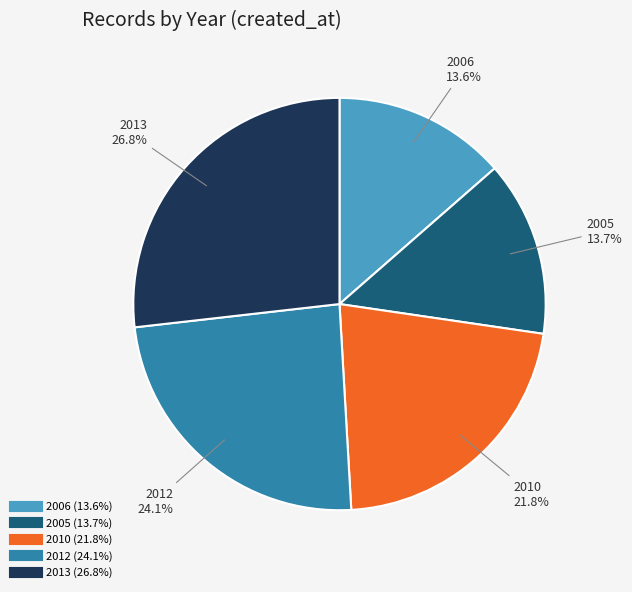

Which slice is the largest?

2013